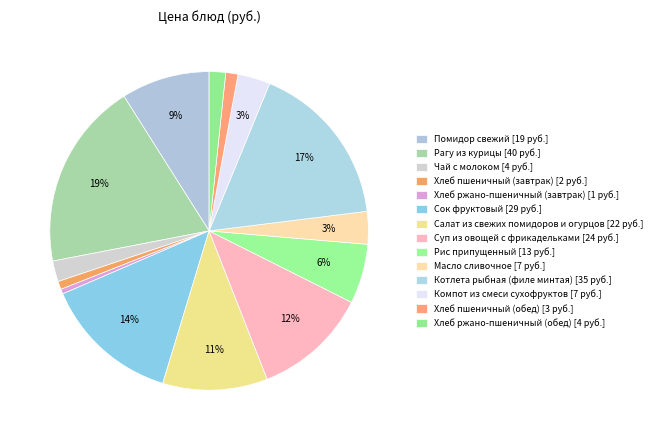

To the nearest percent, what is the average slice percentage?

7%